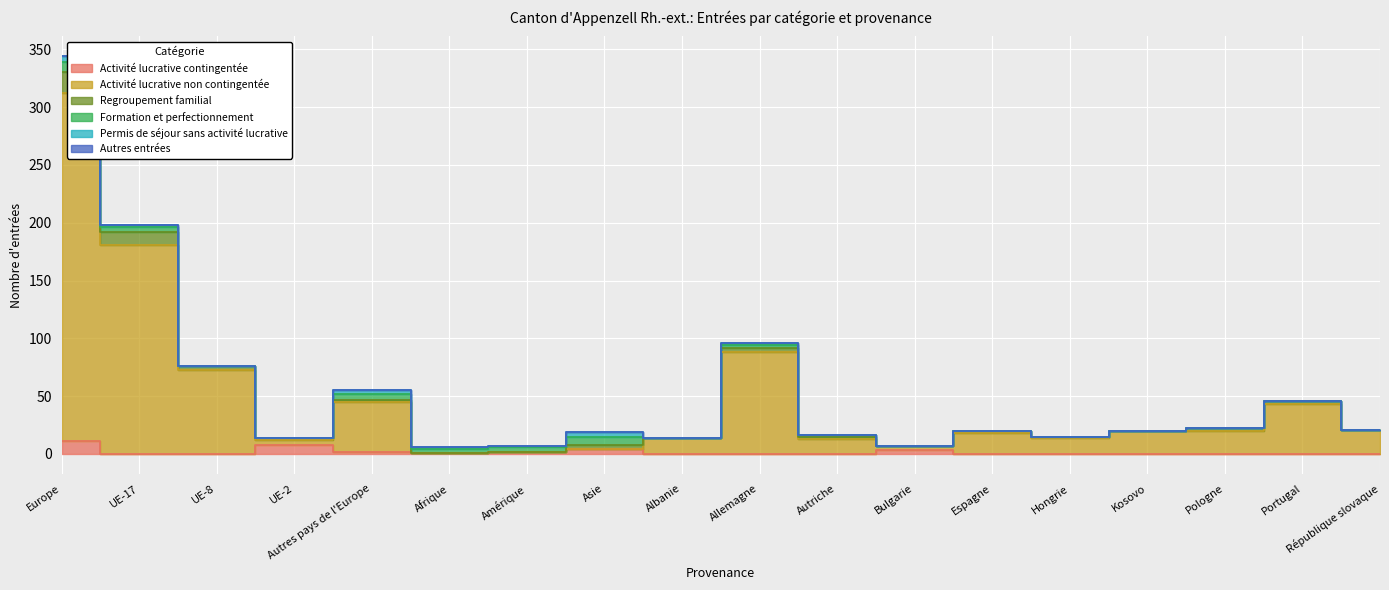

Is the value of Autres entrées at UE-8 greater than the value of Formation et perfectionnement at Pologne?

No